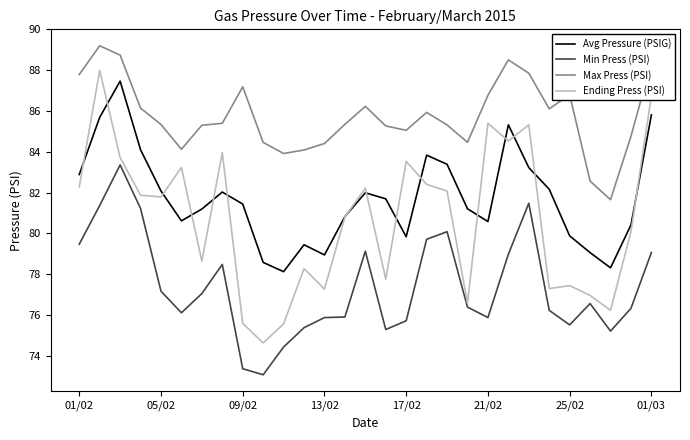

In Max Press (PSI), how many points are lower than both neighbors (excluding endpoints)?

6